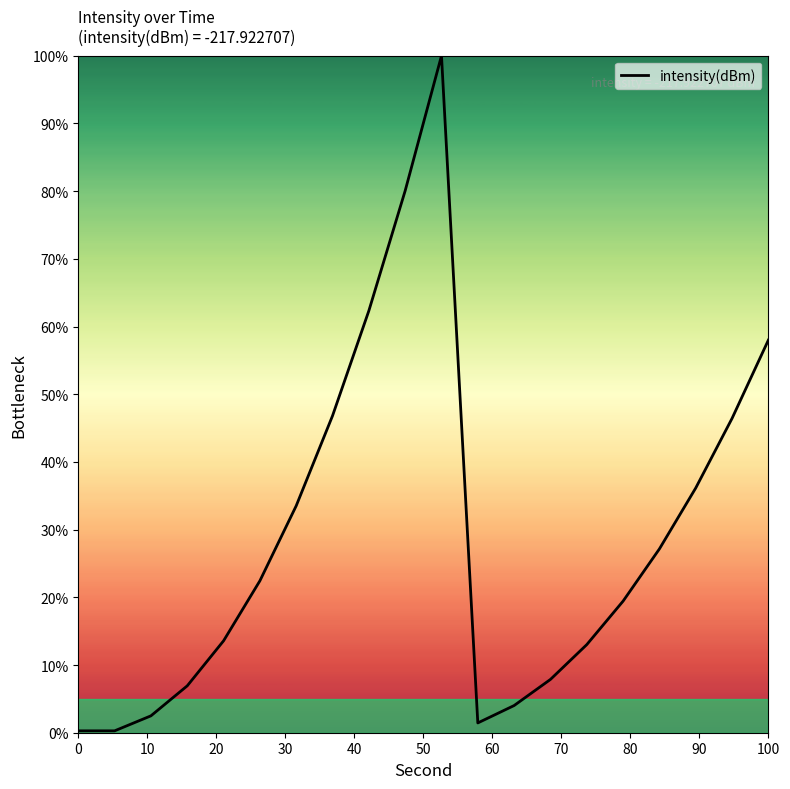

What is the greatest value displayed?

100.0